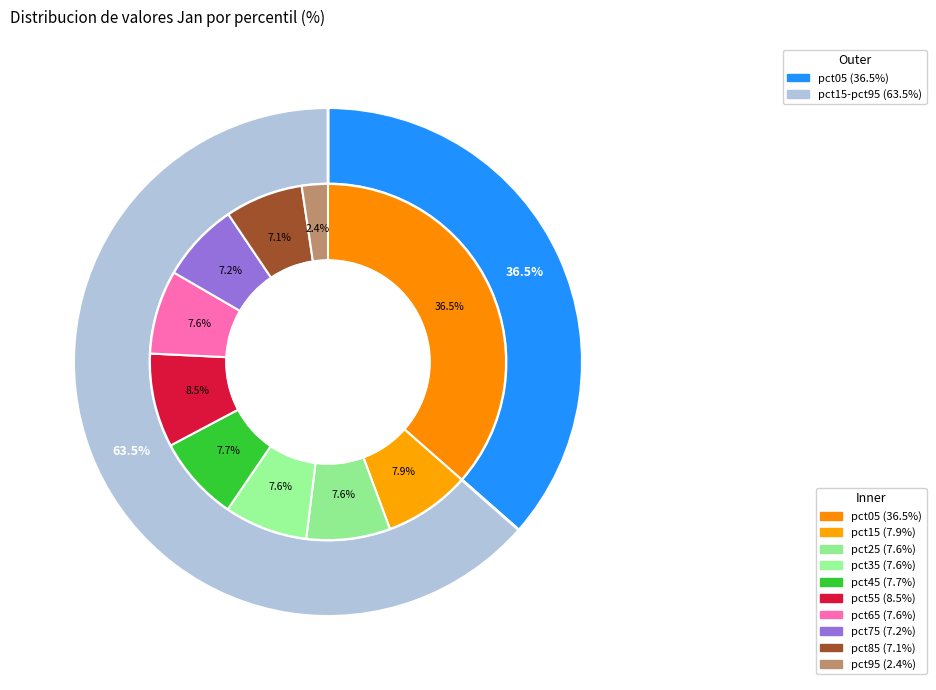

Is the sum of pct35 and pct25 greater than half?

No